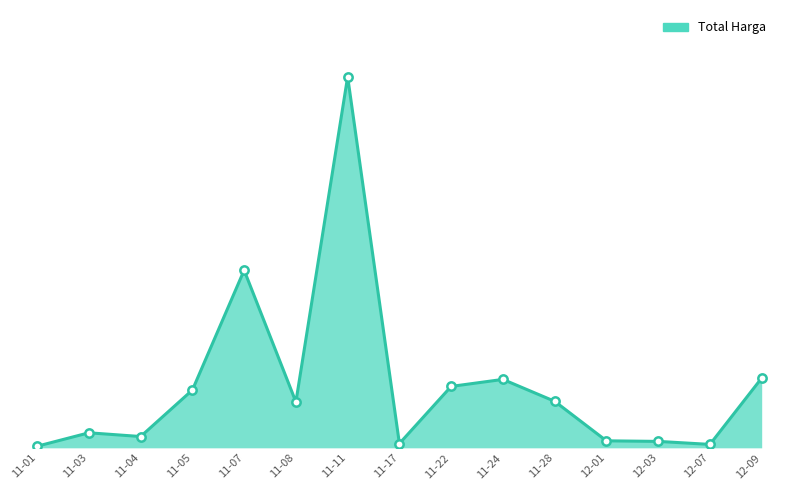

What is the minimum value shown in the chart?

12.8